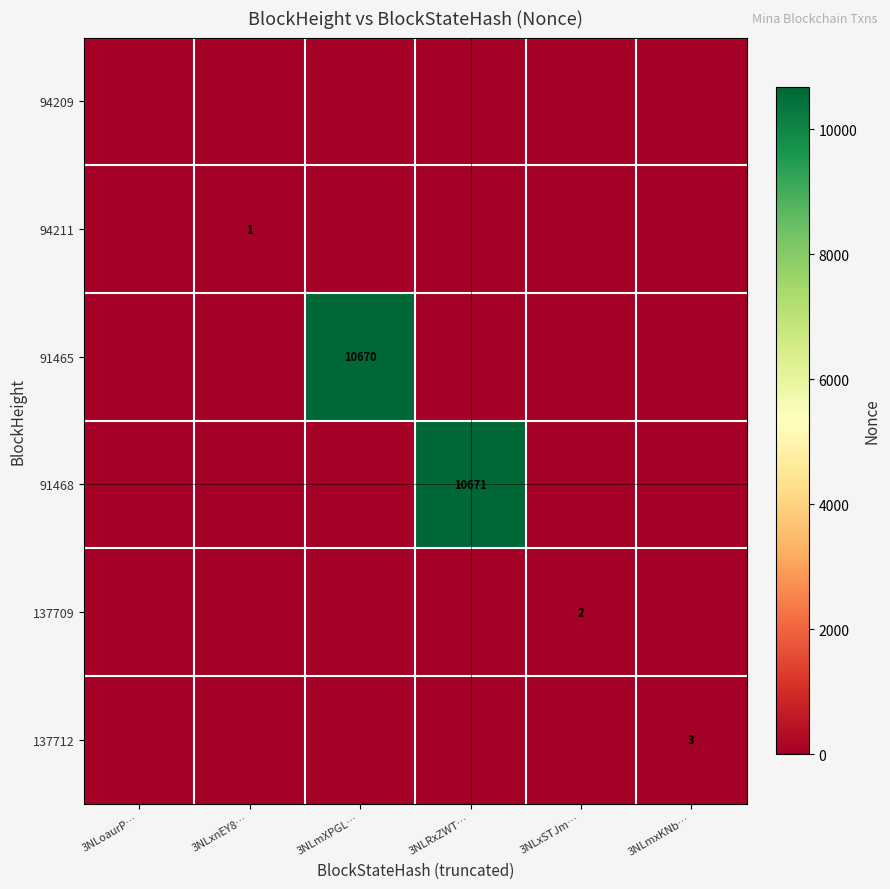

Is it true that 137712 equals -2 at 3NLxnEY8…?

False